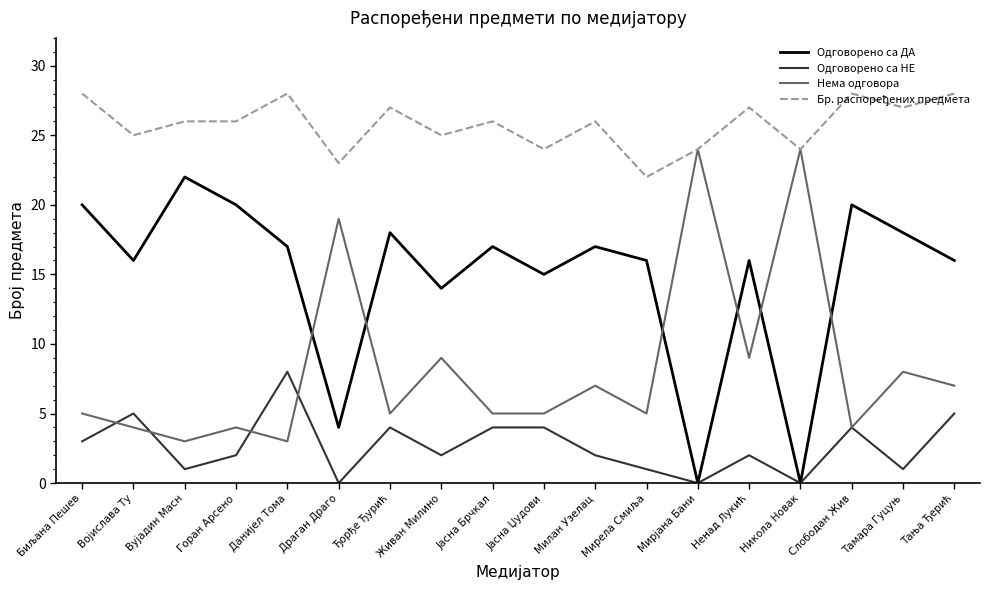

What position from the right is Војислава Ту?

17